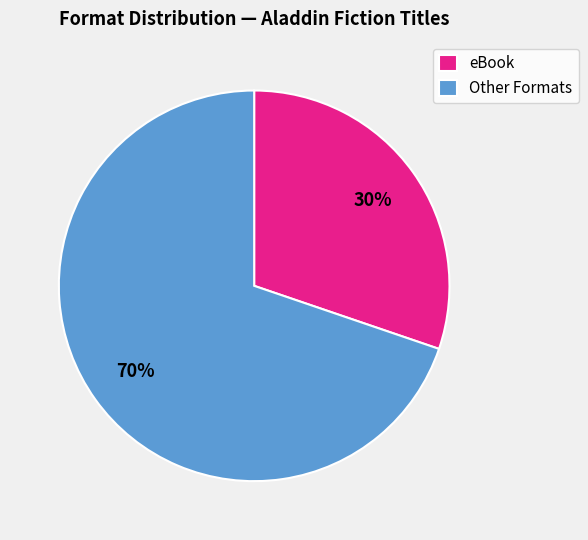

Between Other Formats and eBook, which is larger?

Other Formats